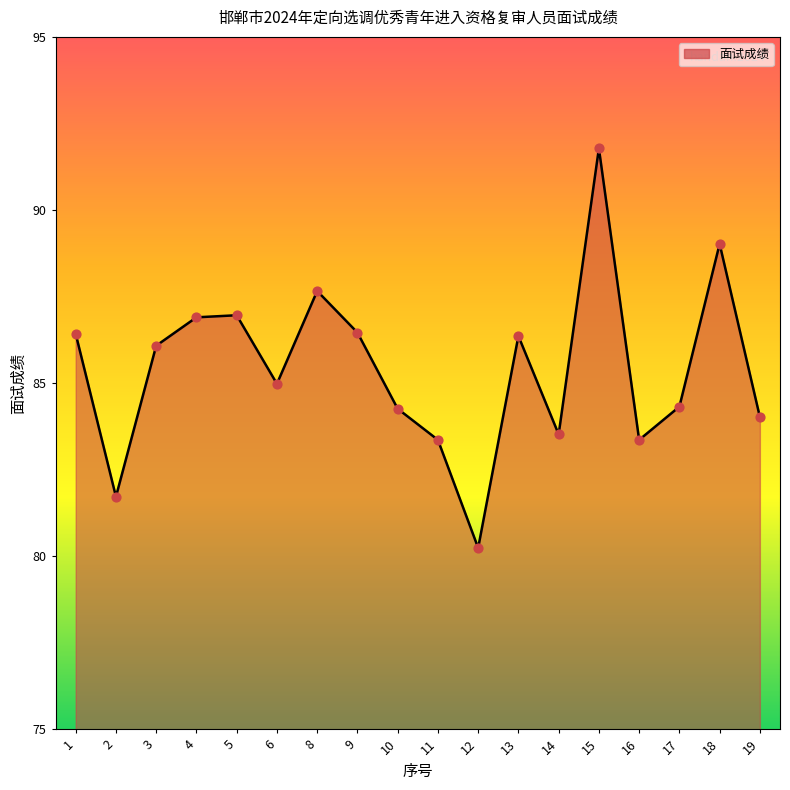

What is the ratio of the value at 8 to the value at 11?

1.1